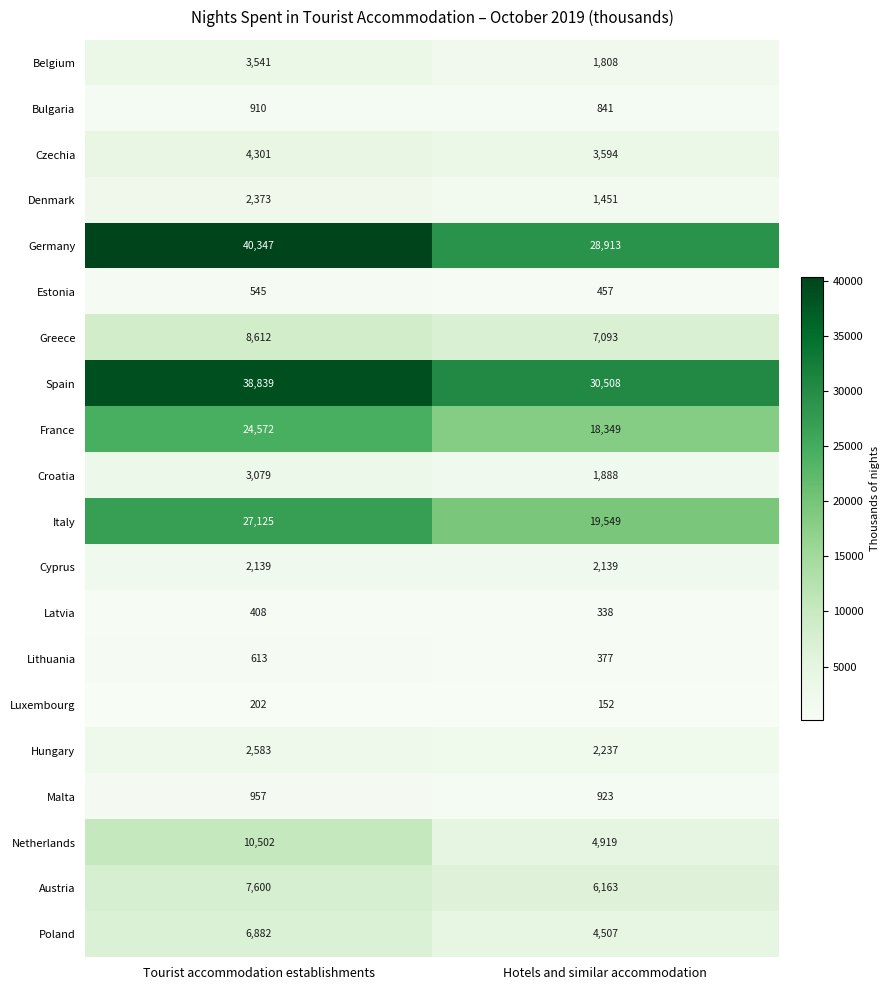

Where is France nearest to the value 21460?

Hotels and similar accommodation